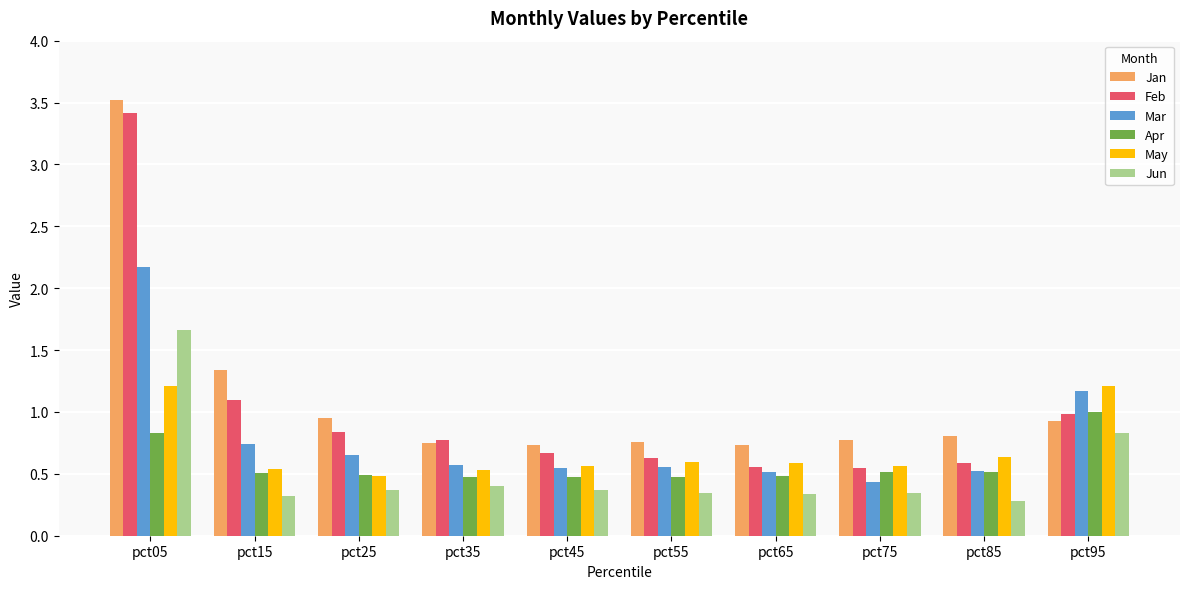

List the series in order of their peak value, highest first.

Jan, Feb, Mar, Jun, May, Apr